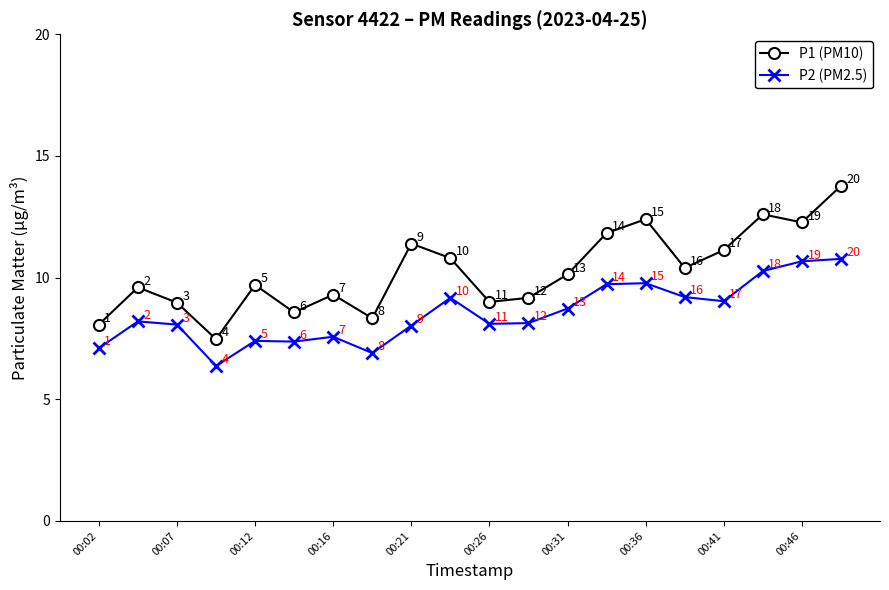

List the series in order of their peak value, lowest first.

P2 (PM2.5), P1 (PM10)